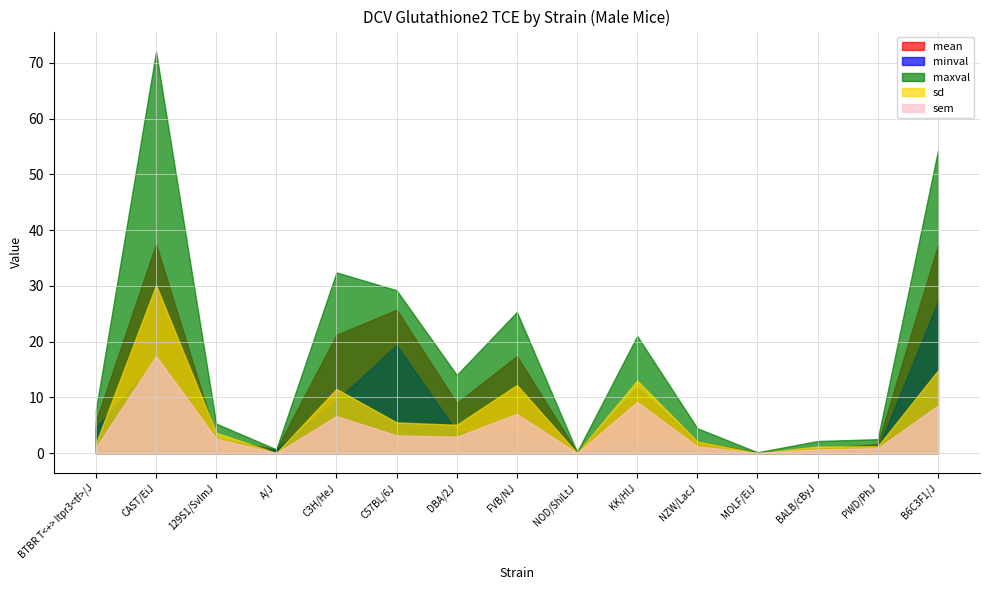

How many series are shown in this chart?

5